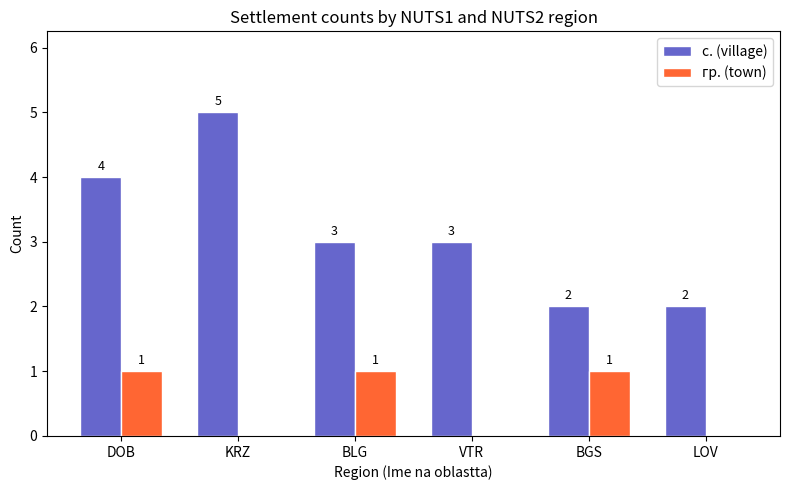

What is the highest value of the с. (village) series?

5